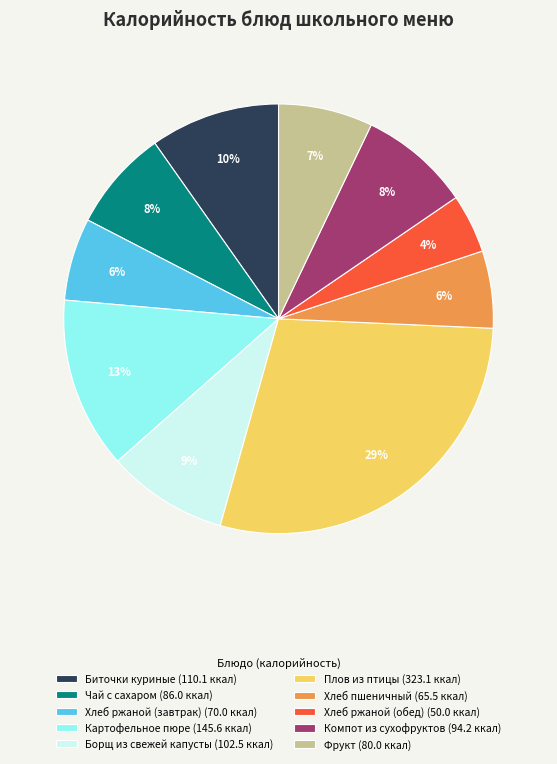

Approximately how many times larger is the value at Хлеб ржаной (обед) compared to Фрукт?

0.6